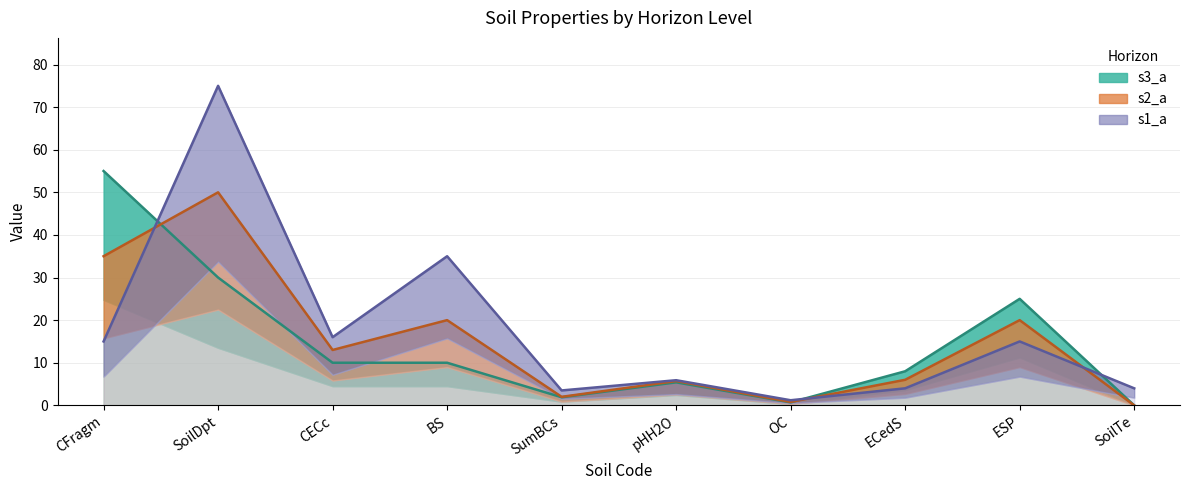

After their last crossing, which series has the higher values: s2_a or s1_a?

s1_a